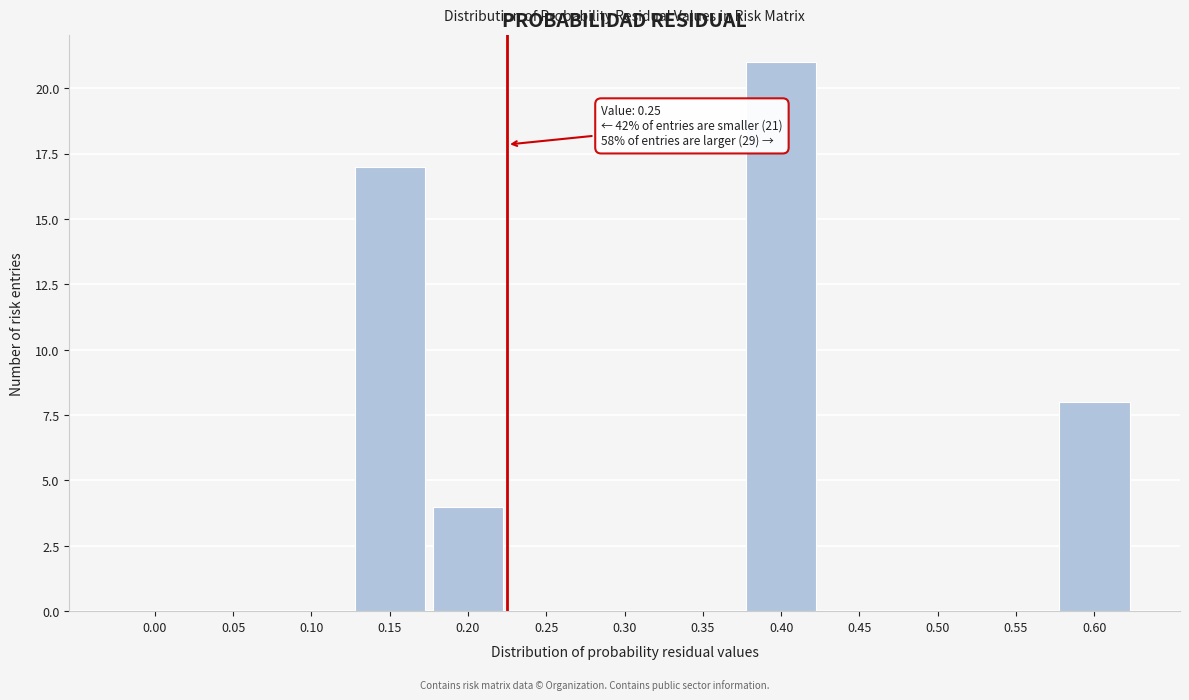

Reading right to left, list all the values displayed in this chart.

0.60=8	0.55=0	0.50=0	0.45=0	0.40=21	0.35=0	0.30=0	0.25=0	0.20=4	0.15=17	0.10=0	0.05=0	0.00=0